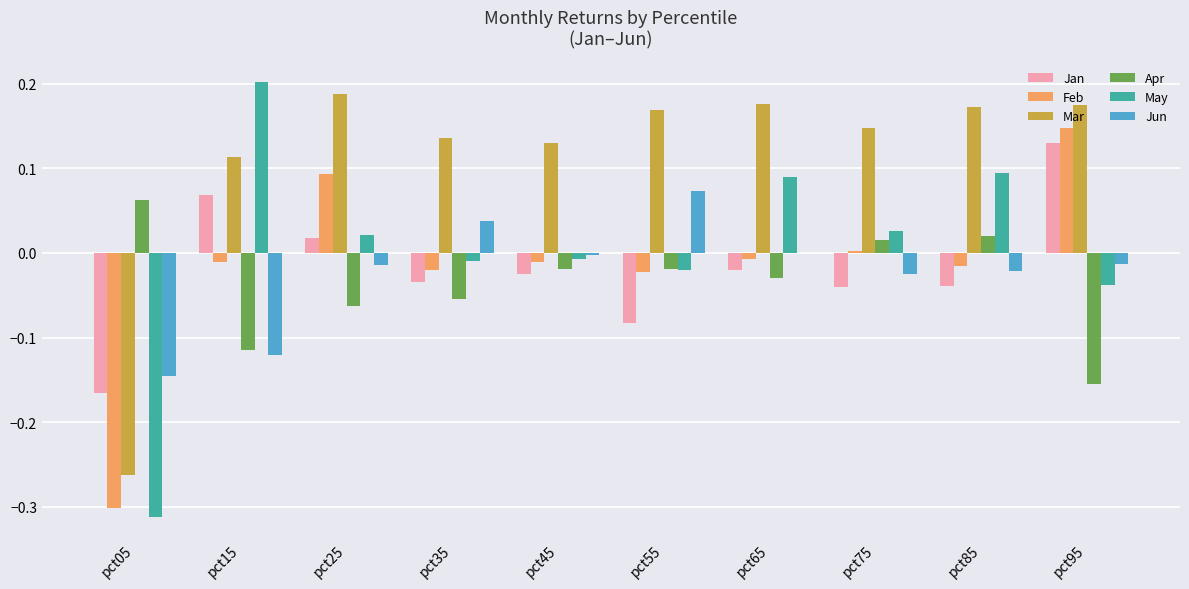

The Mar series shows 0.1 at pct75. True or false?

True